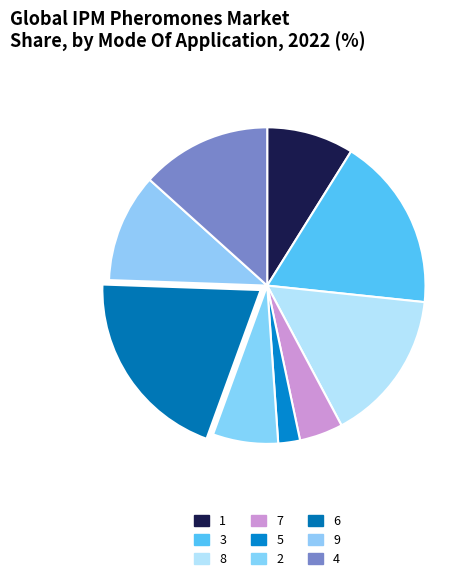

Which has a higher value, 6 or 9?

6